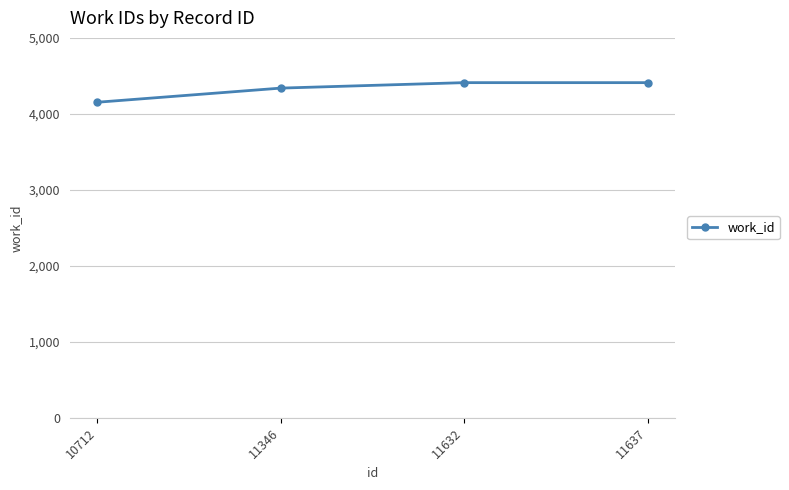

How many lines are shown in the chart?

1